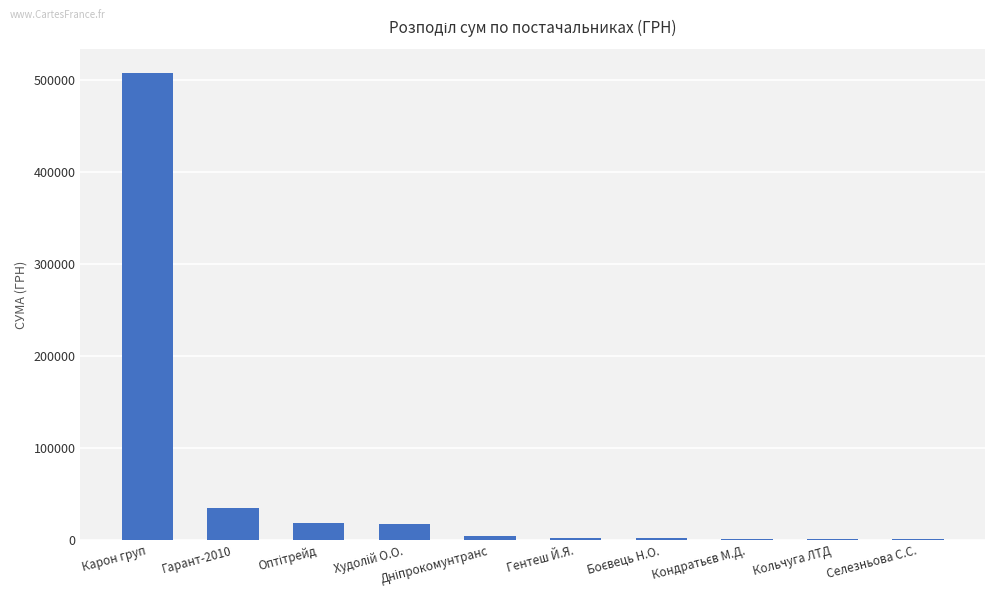

Read the value at Кольчуга ЛТД.

600.0